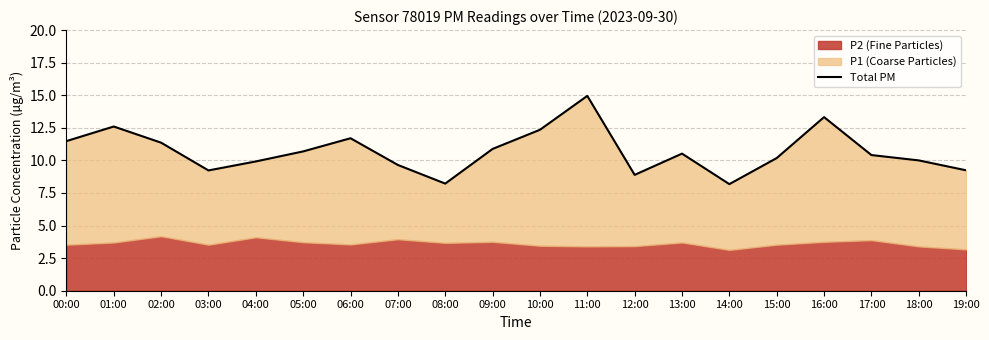

What is the sum of all values?

213.8